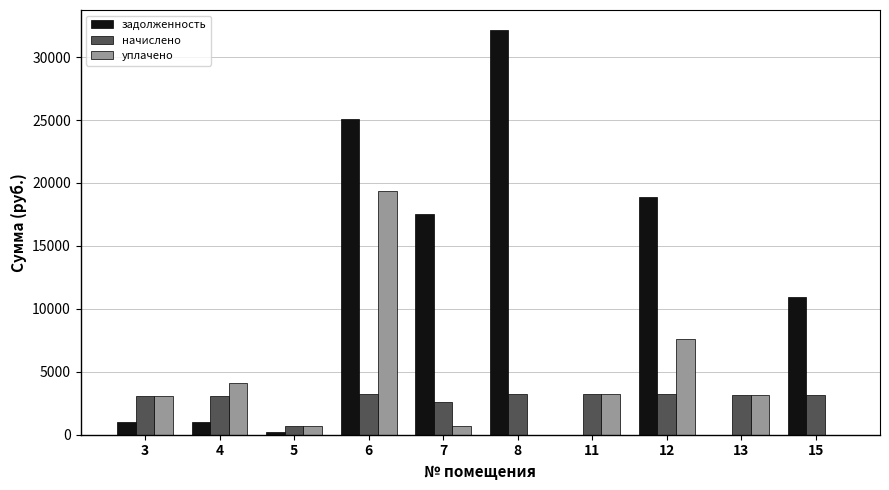

Are the bars horizontal?

No